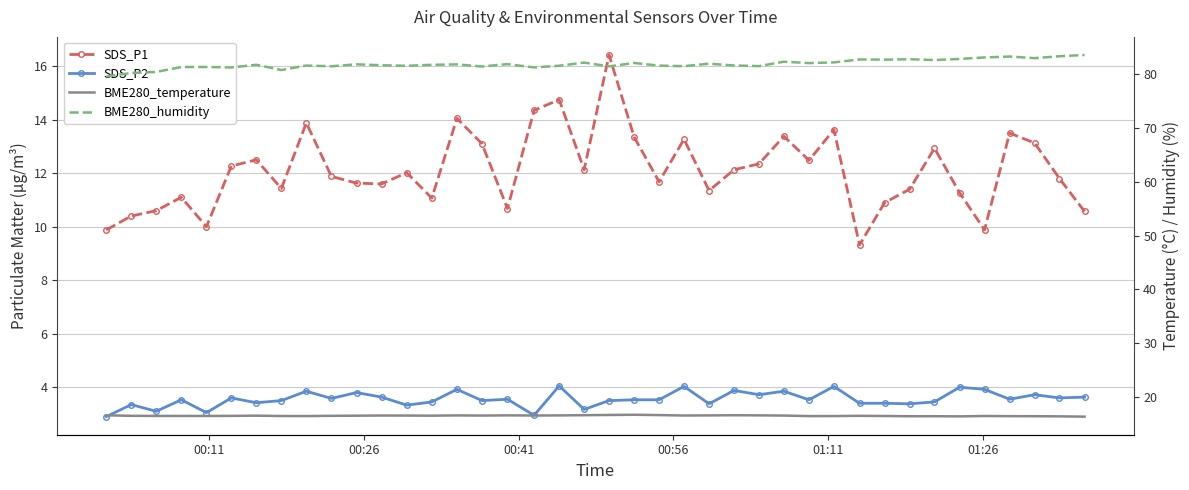

What is the sum of all SDS_P2 values?

142.3